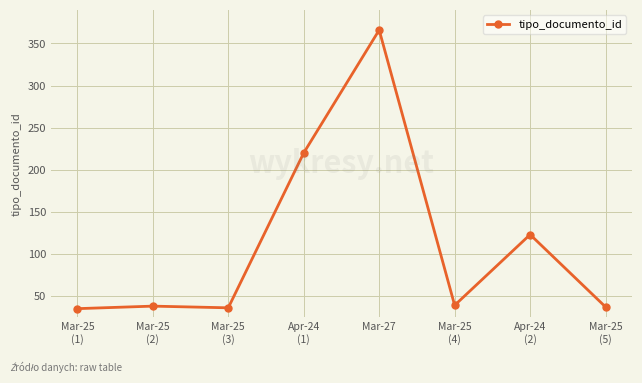

What is the change in value from Mar-25
(3) to Mar-25
(5)?

+1